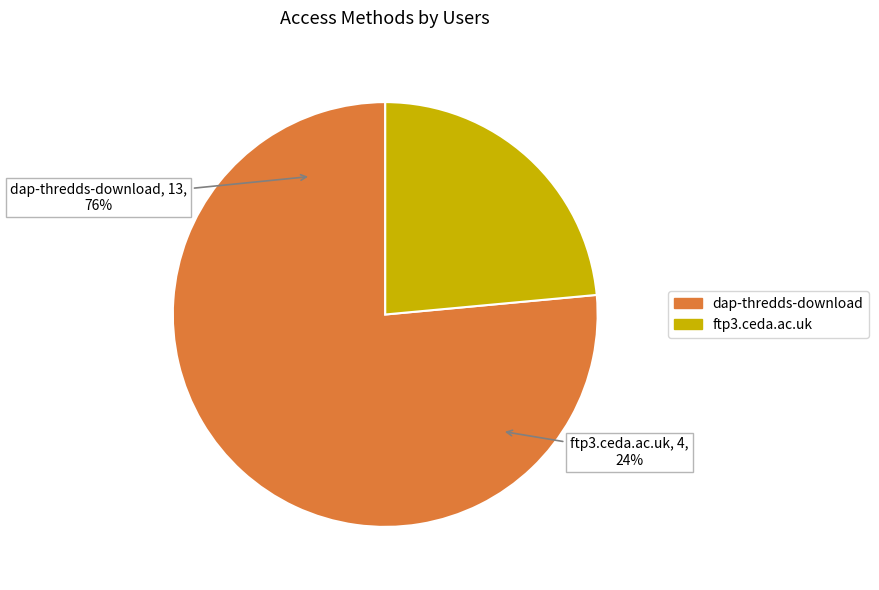

True or false: dap-thredds-download accounts for 67% of the total.

False